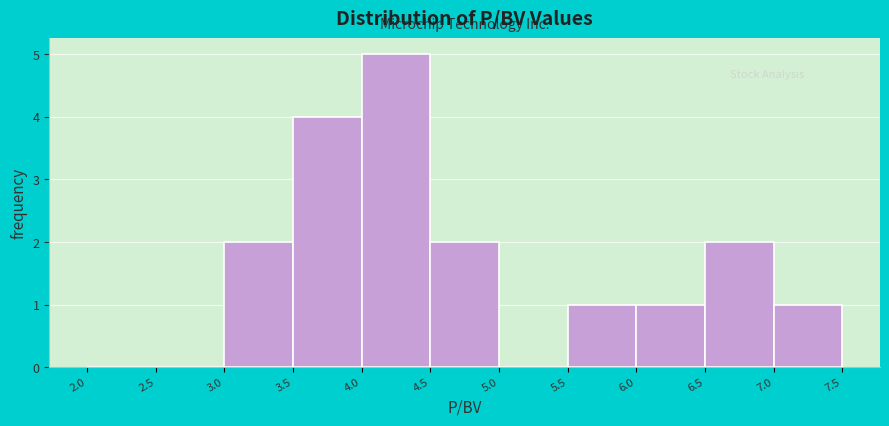

What is the height of the bar covering 6.5 to 7.0 on the x-axis? The values are not printed on the chart, so give them approximately, as read against the axis.

2